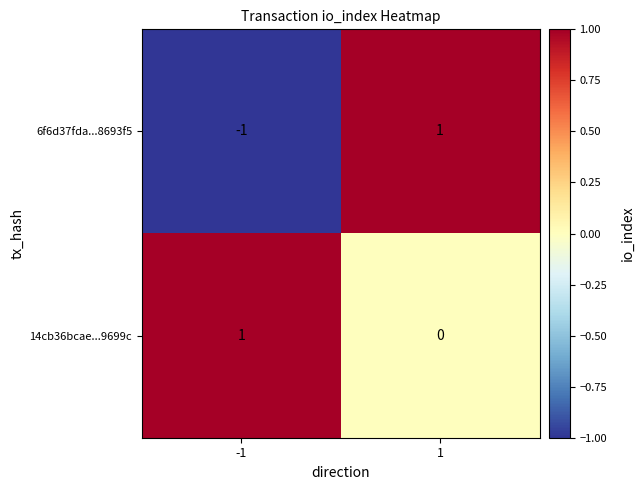

List the series in order of their overall mean, lowest first.

6f6d37fda...8693f5, 14cb36bcae...9699c